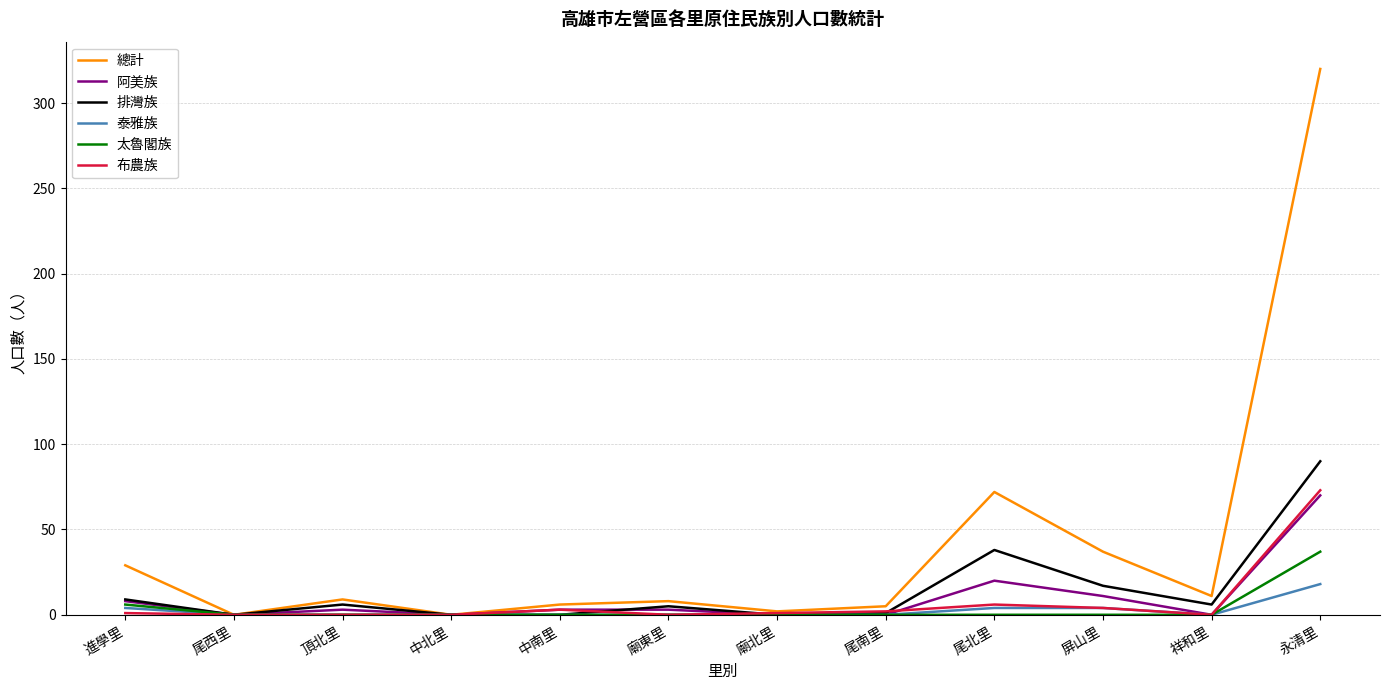

At which label is 總計 closest to 160?

尾北里